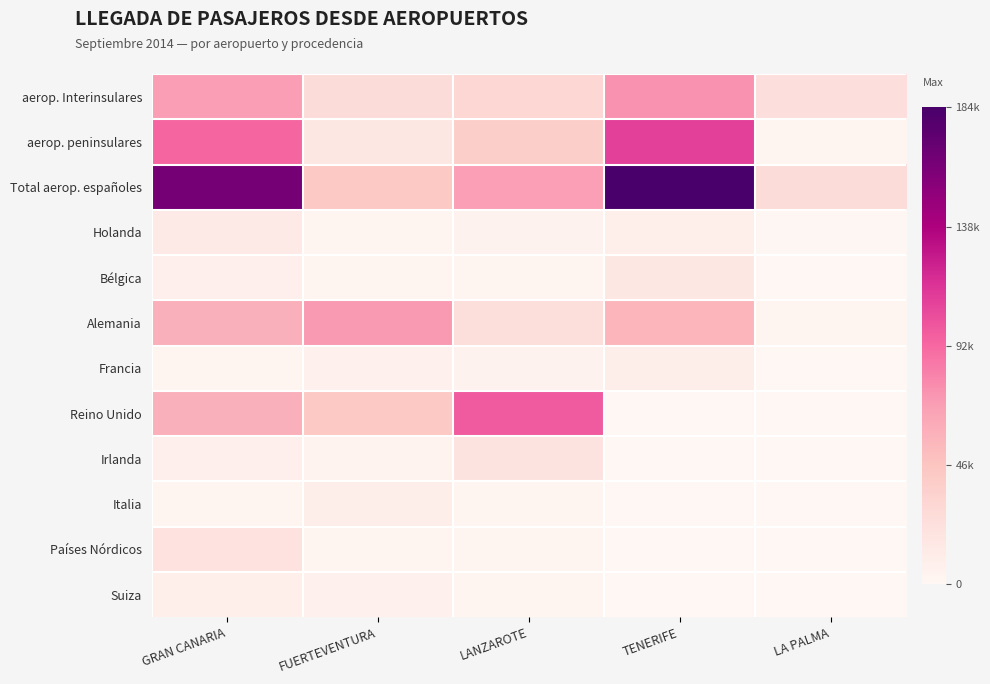

Rank the series at GRAN CANARIA from lowest to highest value.

Francia, Italia, Irlanda, Bélgica, Suiza, Holanda, Países Nórdicos, Reino Unido, Alemania, aerop. Interinsulares, aerop. peninsulares, Total aerop. españoles